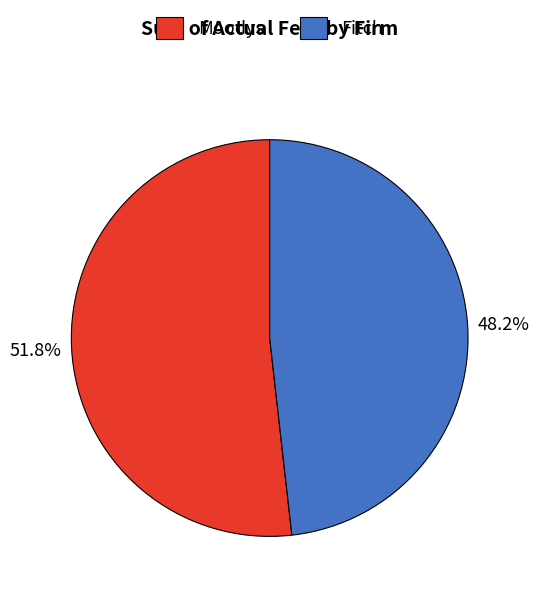

Which has a higher value, Moodys or Fitch?

Moodys